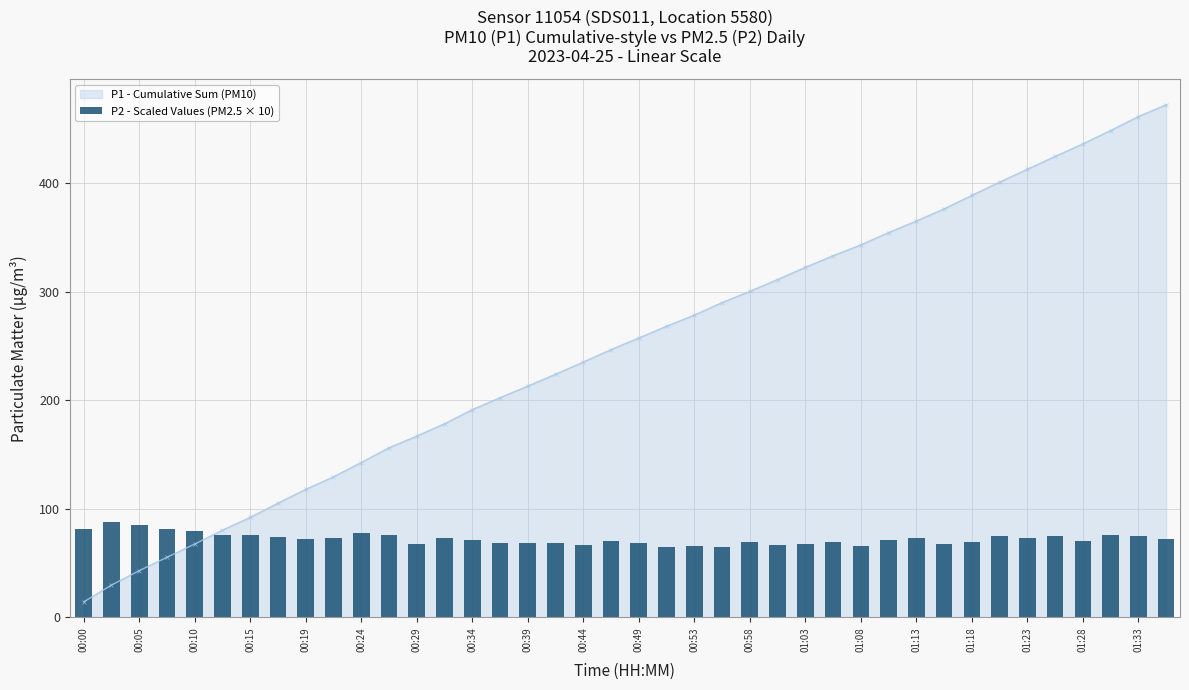

How many values exceed 72?

19